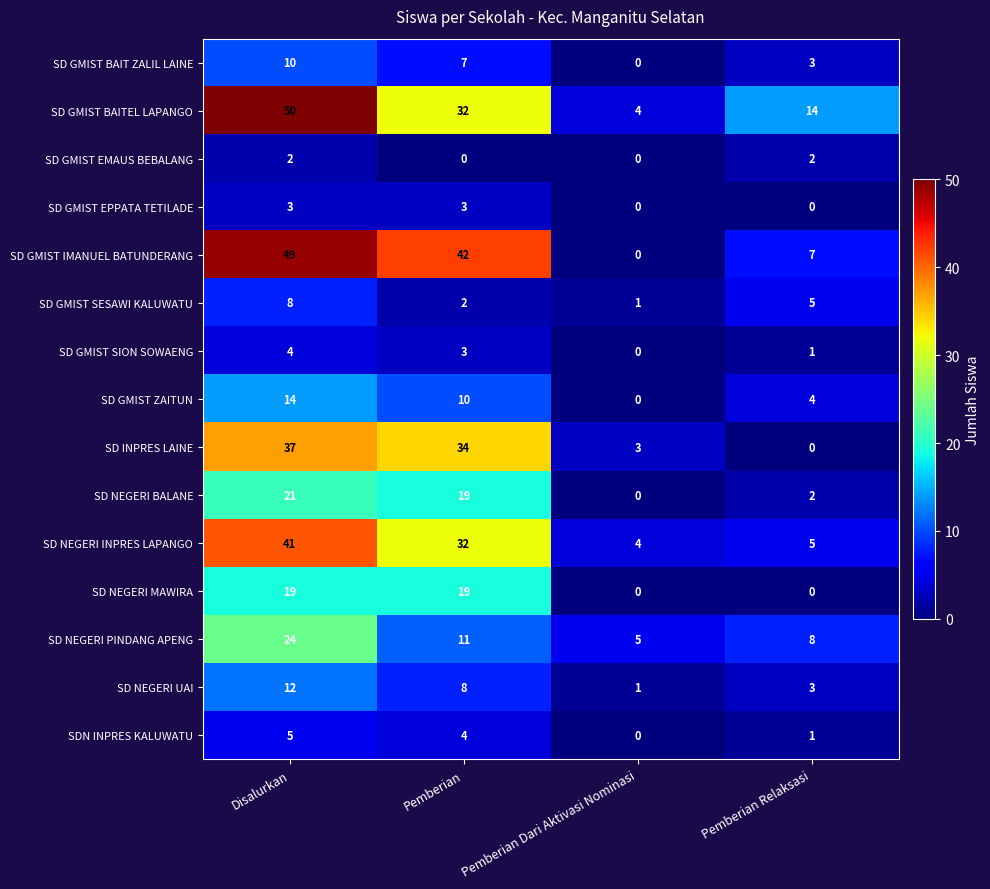

What is the minimum value for SD GMIST BAITEL LAPANGO?

4